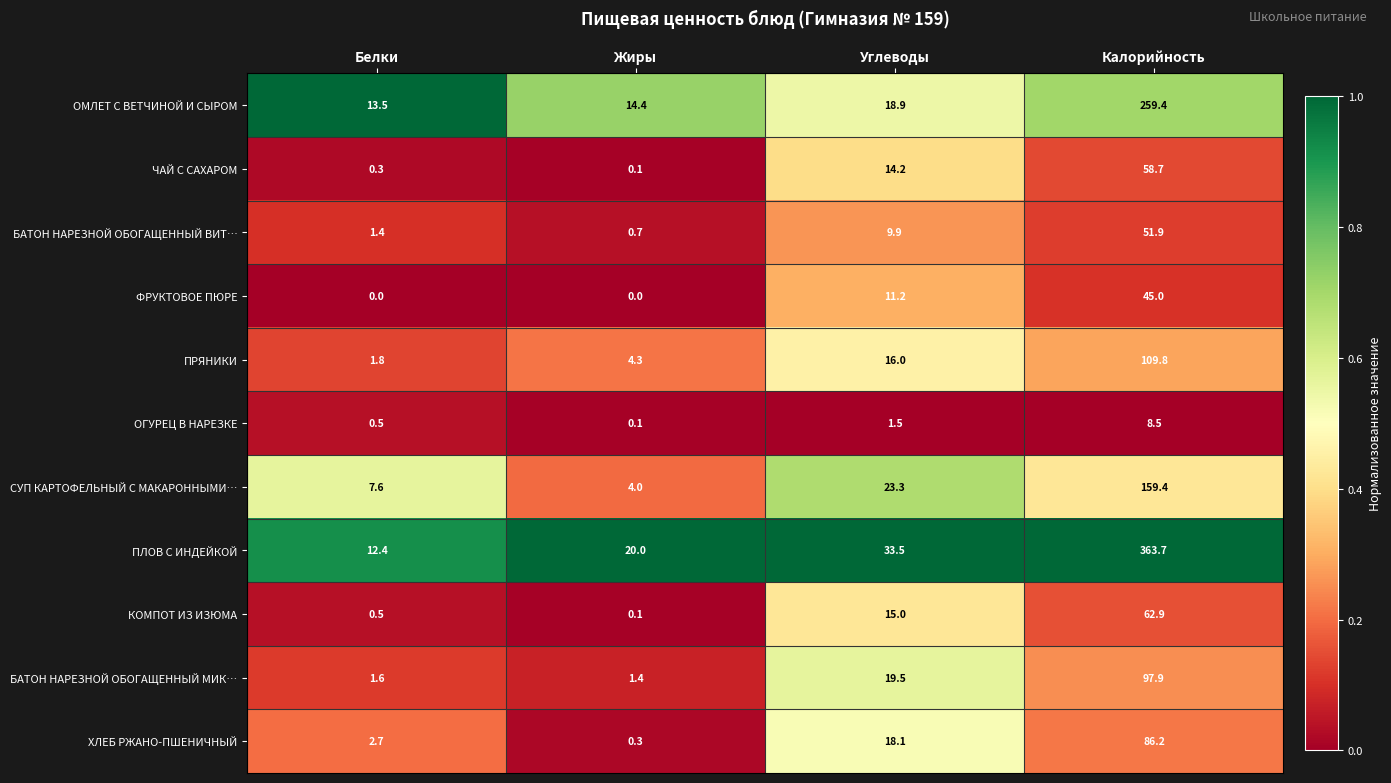

What is the average value of the БАТОН НАРЕЗНОЙ ОБОГАЩЕННЫЙ ВИТ… series?

16.0